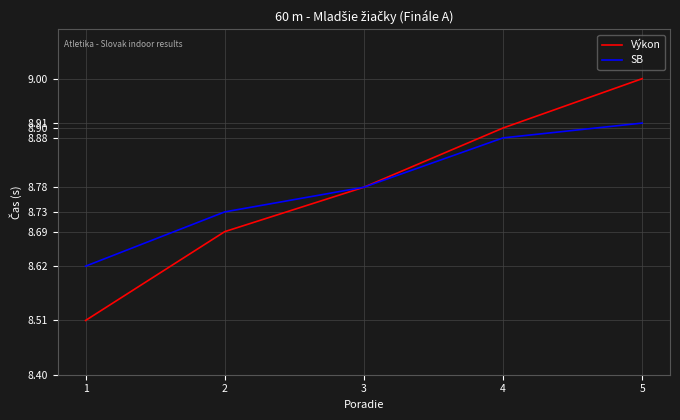

List the series in order of their overall mean, lowest first.

Výkon, SB